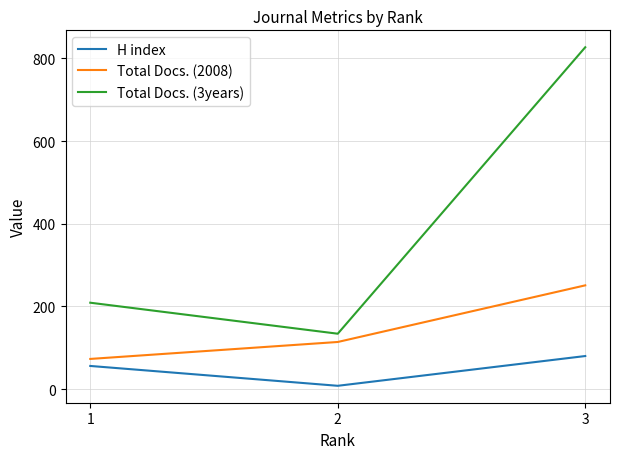

At how many categories does at least one series exceed 58?

3